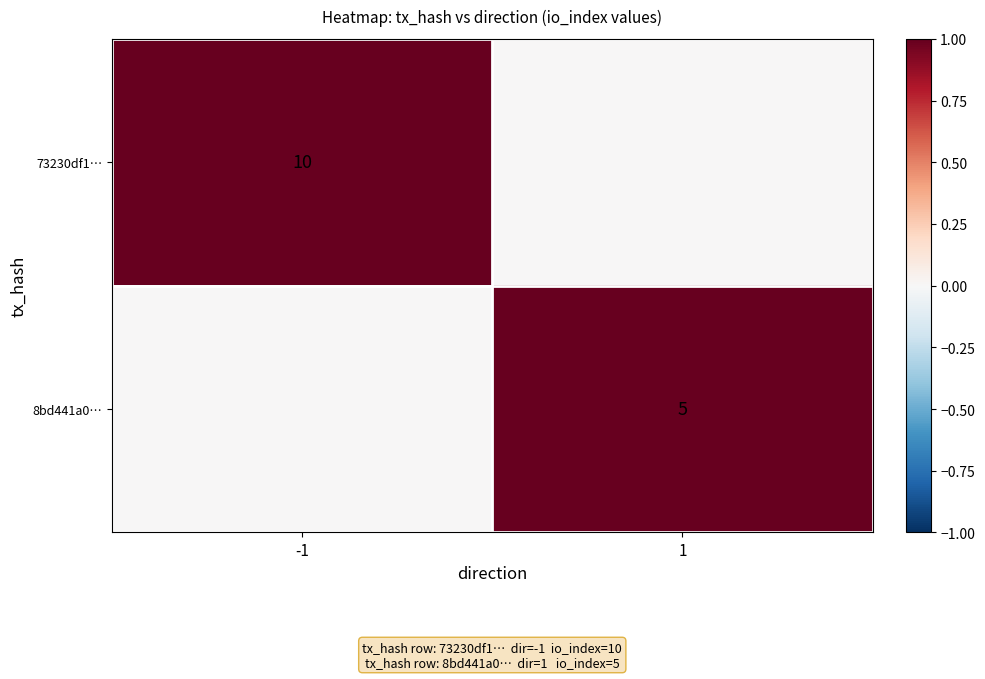

Is the value of 73230df1… at -1 greater than the value of 8bd441a0… at 1?

Yes